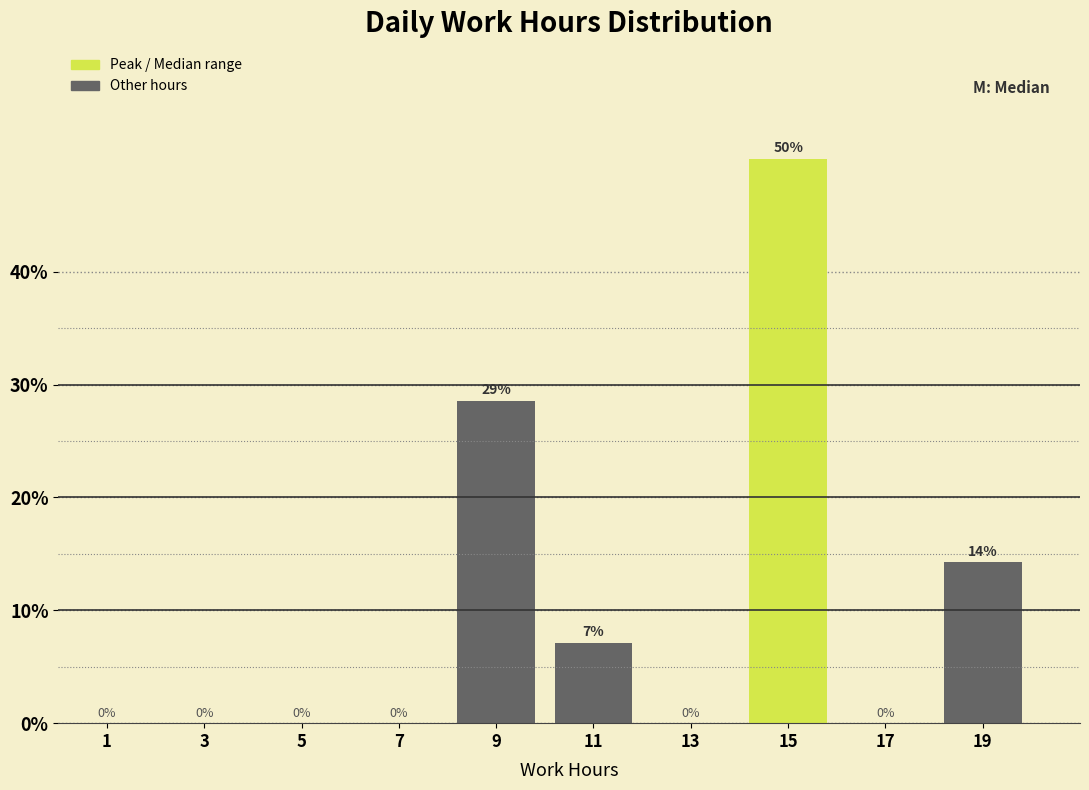

Over which range of the x-axis is the bar tallest?

14 to 16